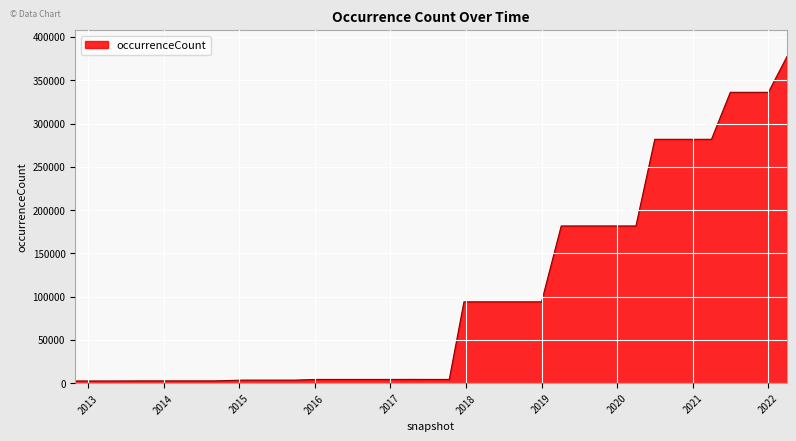

What is the difference between the maximum and minimum values?

374913